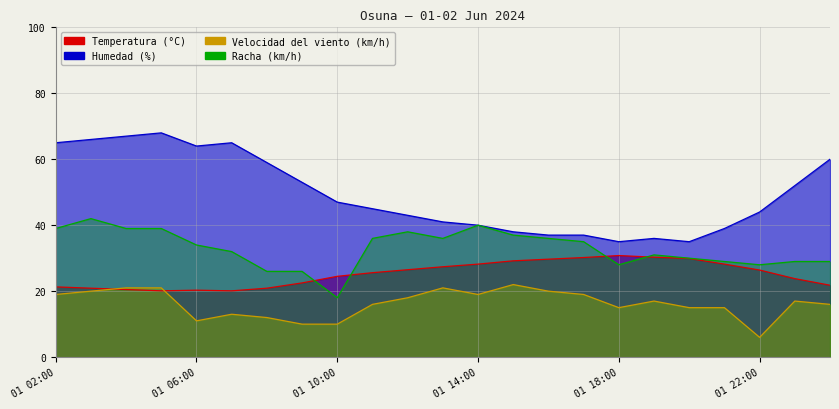

At which label does Velocidad del viento (km/h) reach its minimum?

01 22:00